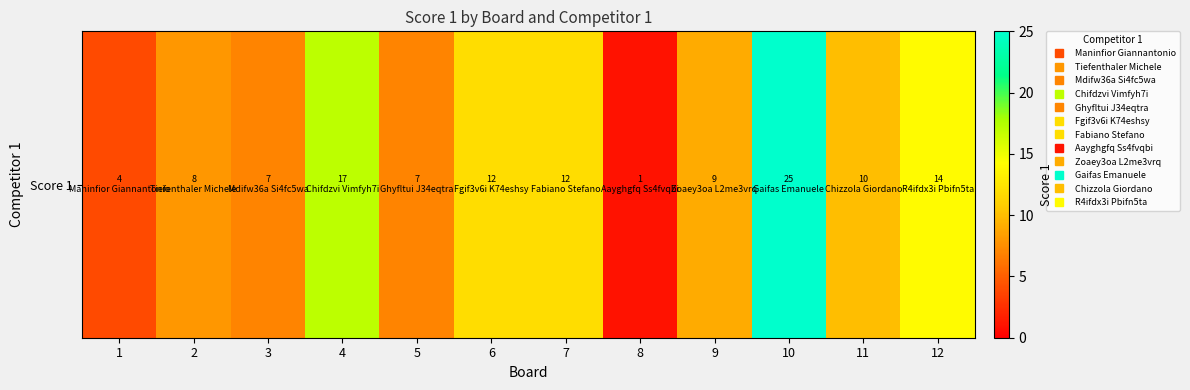

Which category has the lowest value across all series?

8